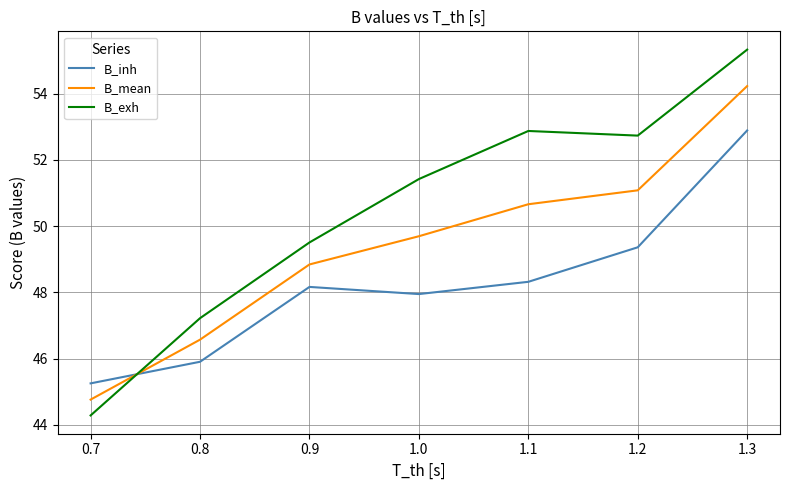

How many interior local peaks does the B_exh series have?

1